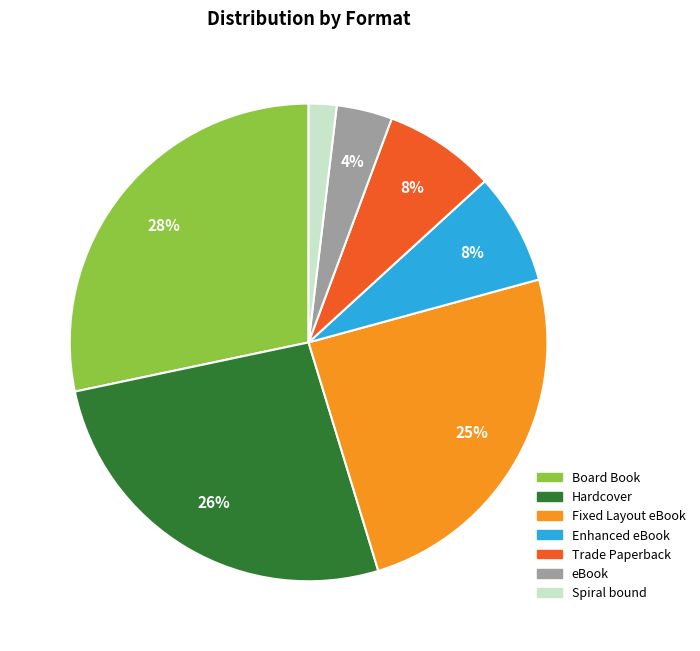

How many segments does this pie chart have?

7